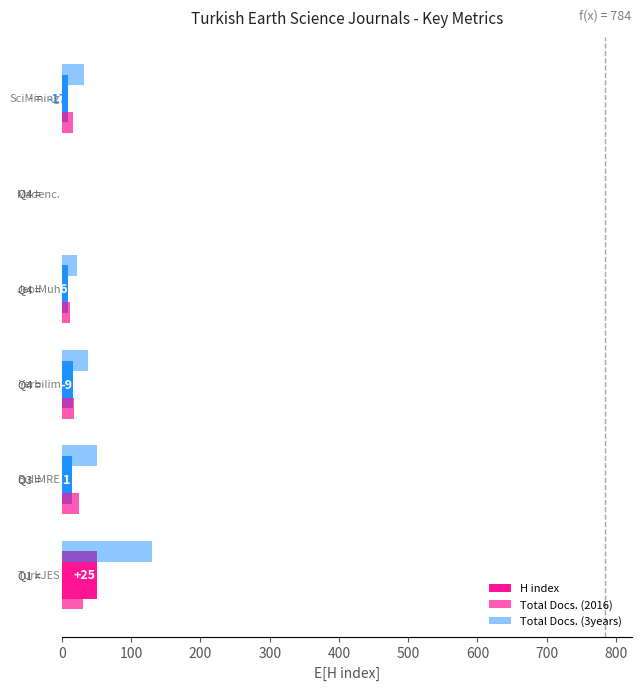

Reading right to left, list all the values displayed in this chart.

H index: 8	0	9	16	14	50
Total Docs. (2016): 16	0	12	17	24	30
Total Docs. (3years): 32	0	21	37	51	130